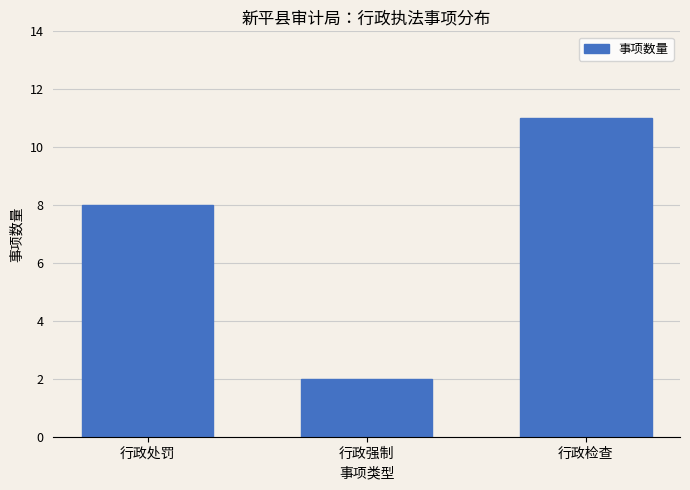

Reading left to right, list all the values displayed in this chart.

8	2	11